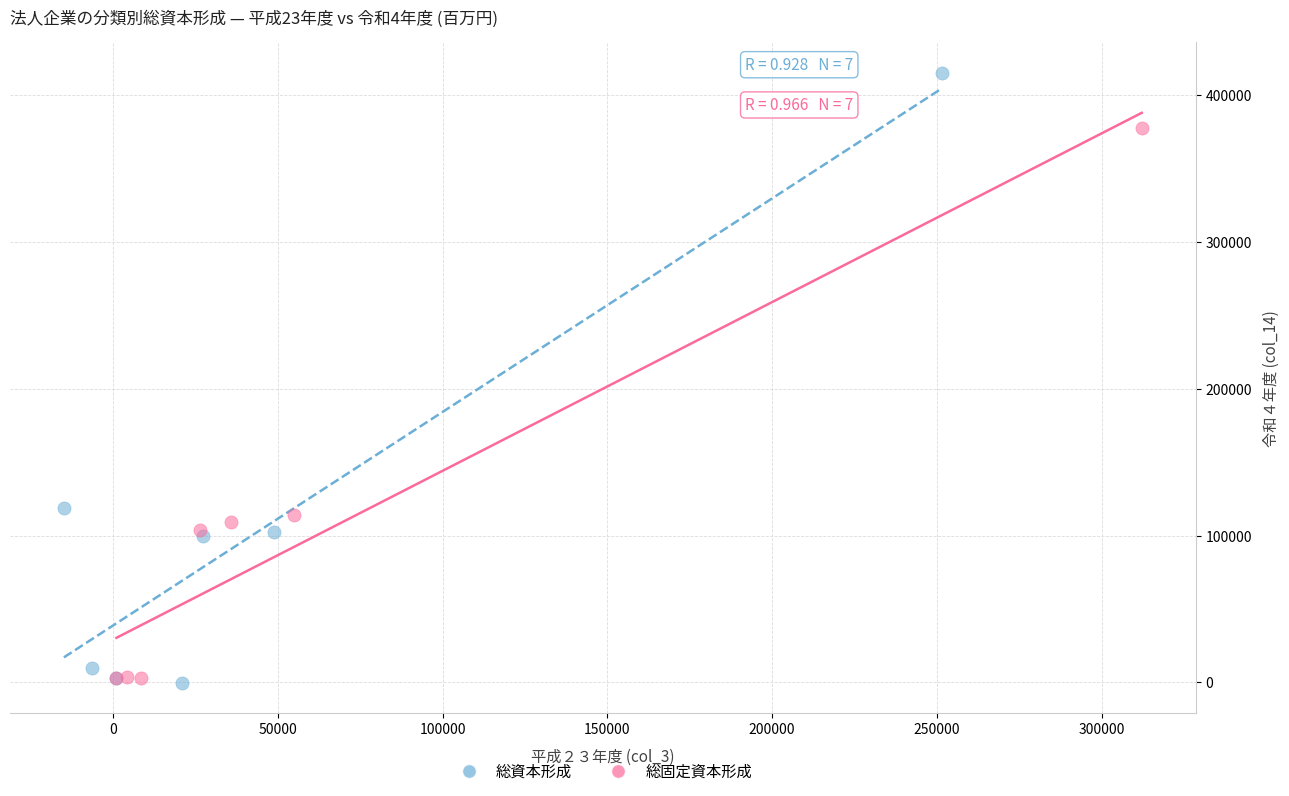

Which series reaches the maximum Y coordinate?

総資本形成